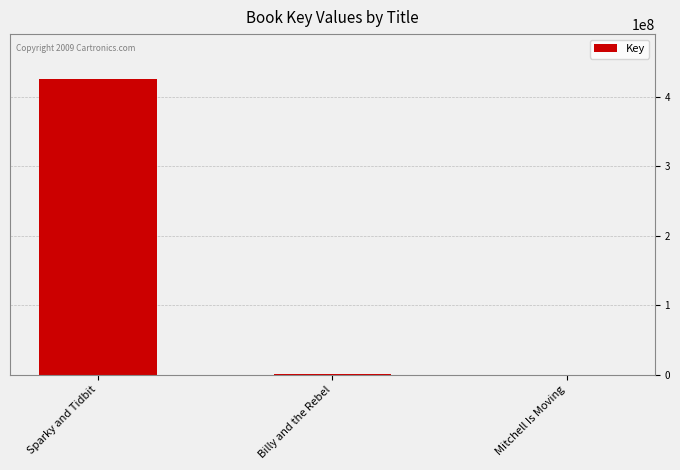

What is the sum of all values?

427900513